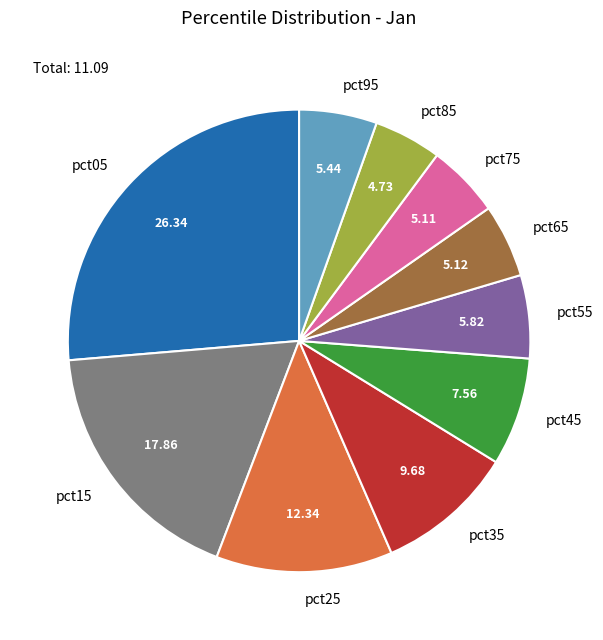

Which has a higher value, pct15 or pct95?

pct15